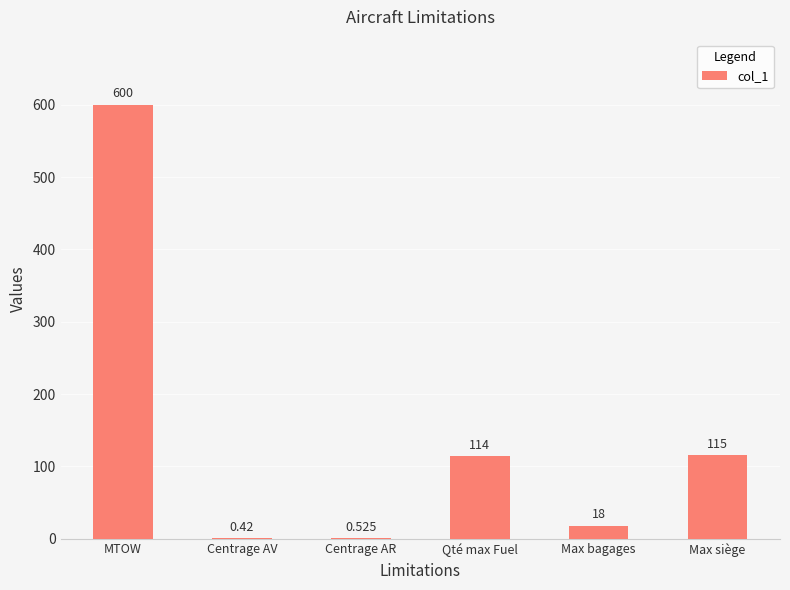

Which label corresponds to the largest value in the chart?

MTOW